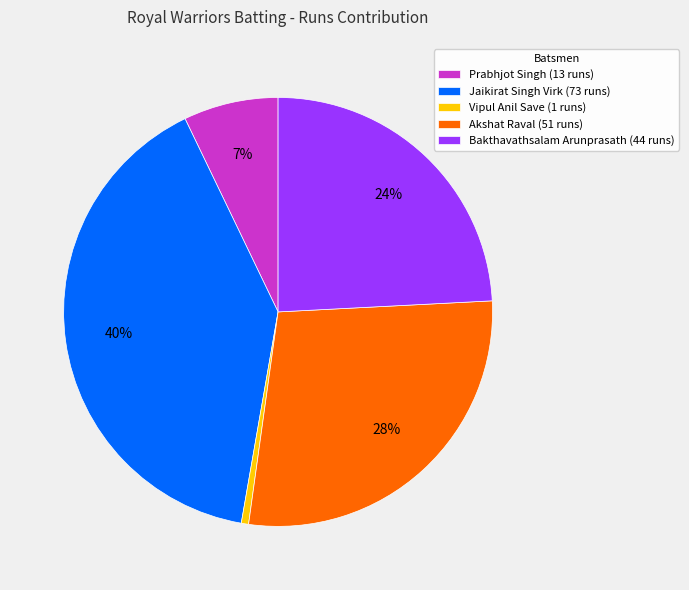

Is there a majority slice in this chart?

No